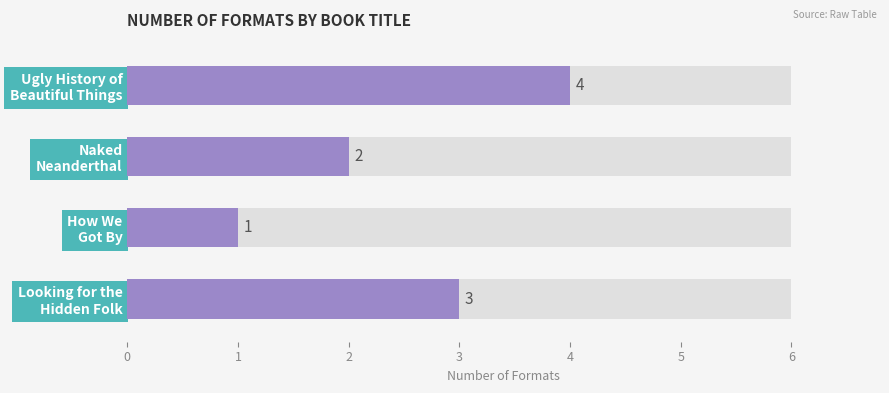

What is the greatest value displayed?

4